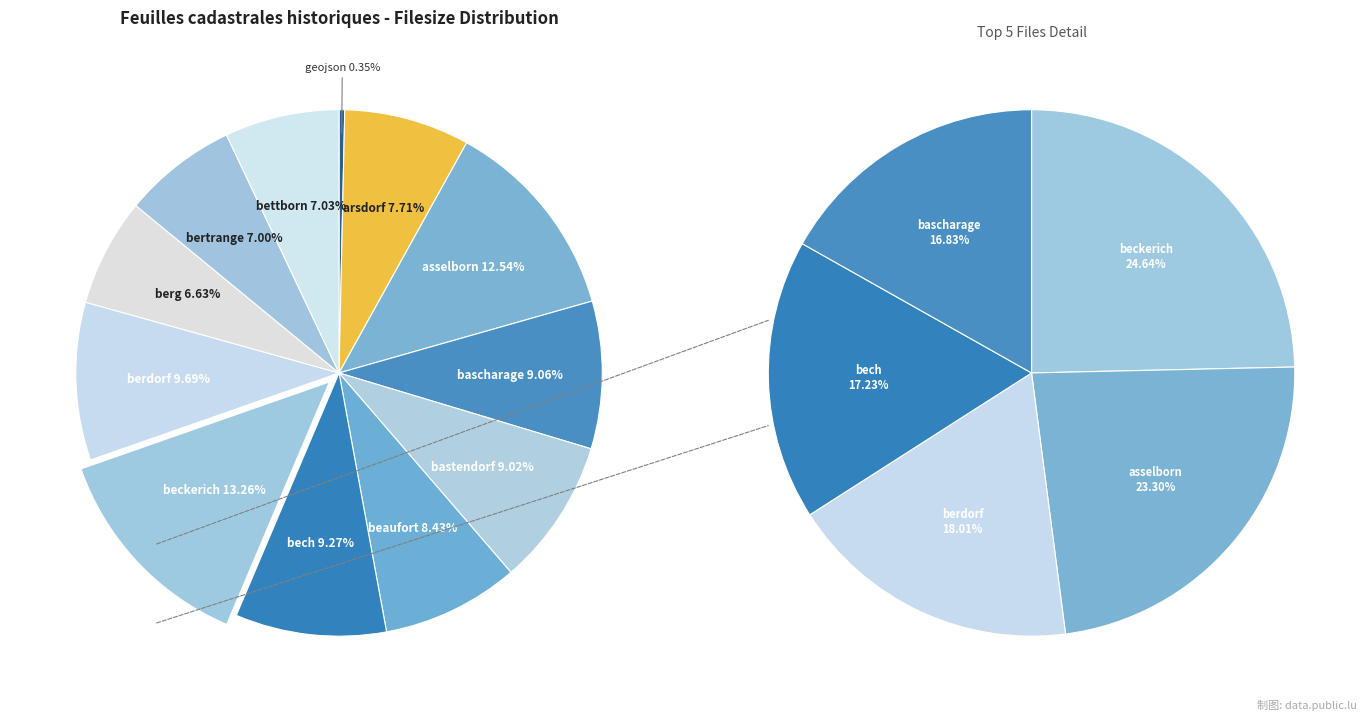

Is there a majority slice in this chart?

No